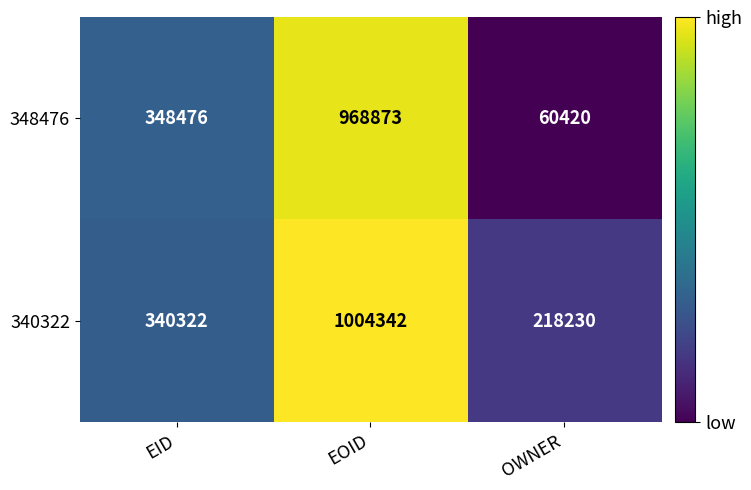

Reading left to right, extract all data points from this chart.

348476: 348476	968873	60420
340322: 340322	1004342	218230